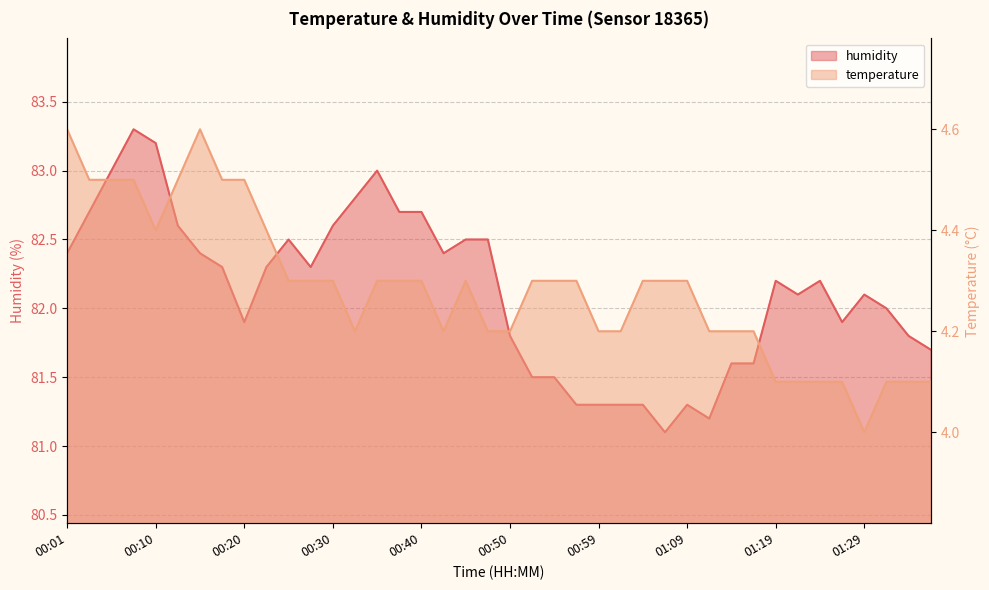

What position from the left is 01:07?

28